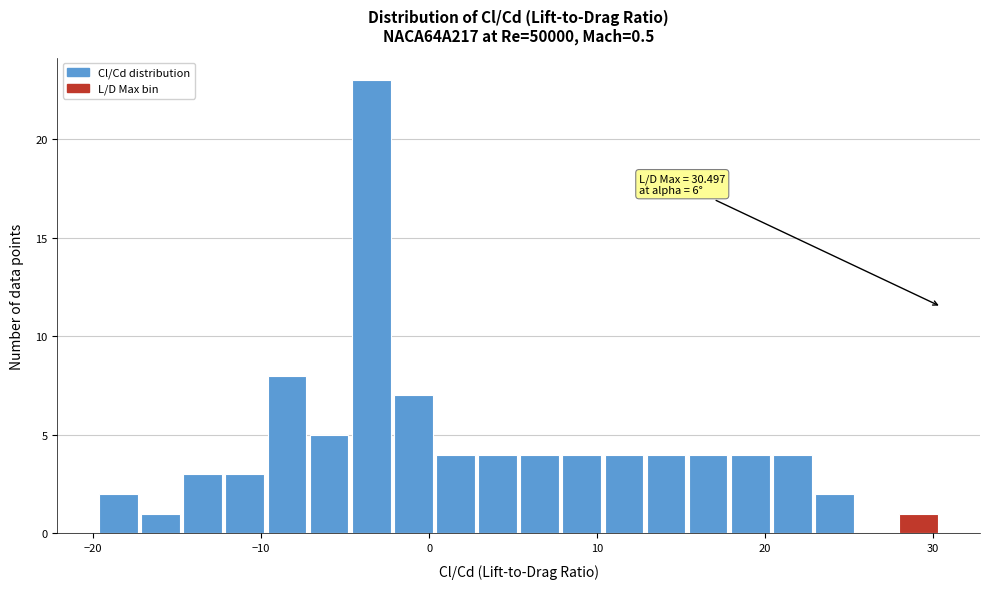

Read against the x-axis, roughly where is the centre of the tallest bar?

-3